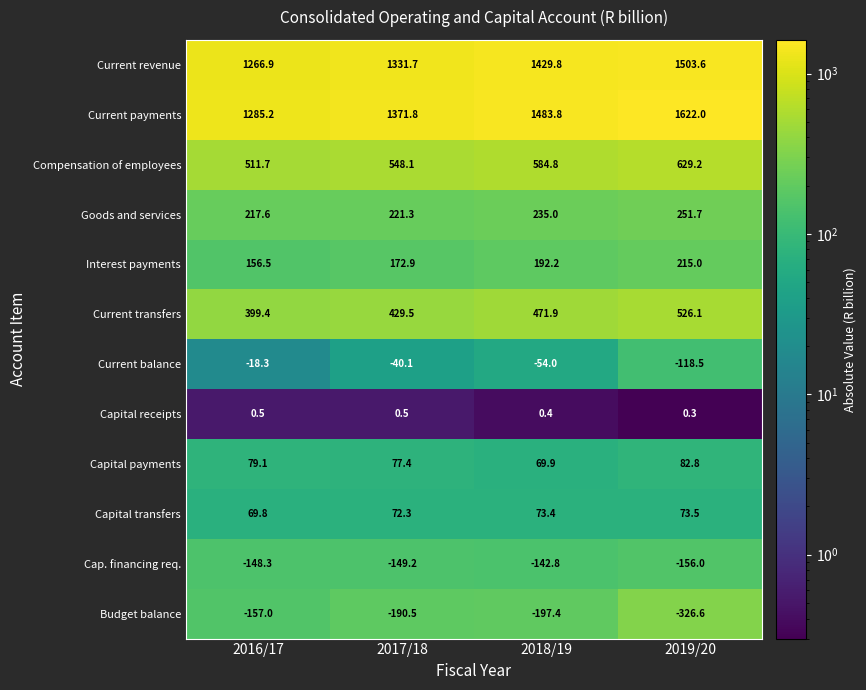

What is the highest value of the Current transfers series?

526.1